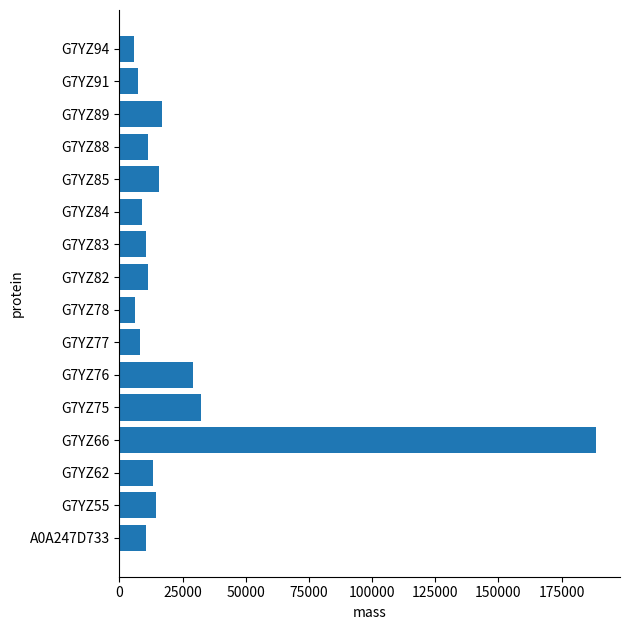

The value at G7YZ75 is 52475.4. True or false?

False